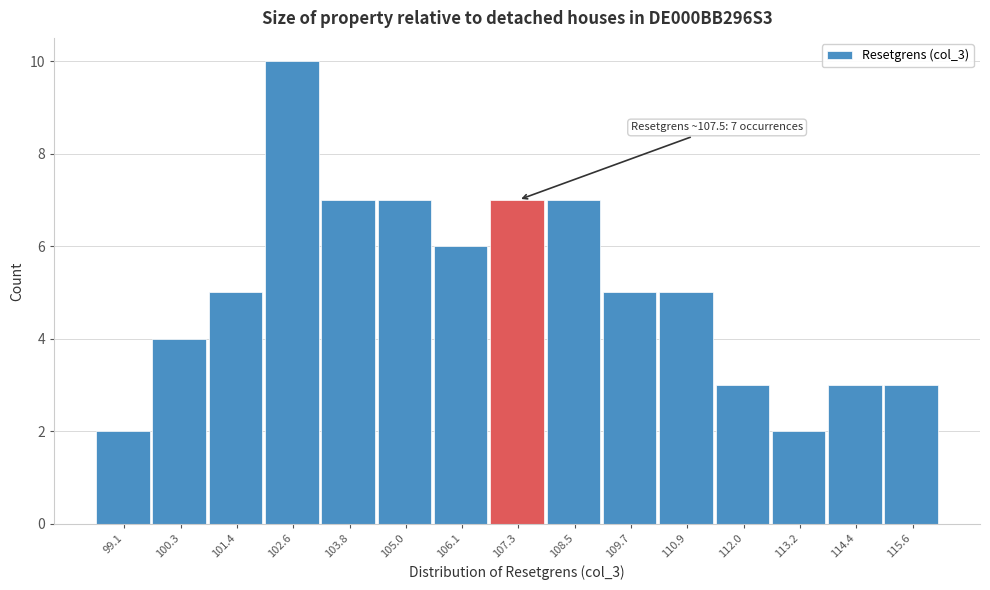

Over which range of the x-axis is the bar tallest?

102.0 to 103.2